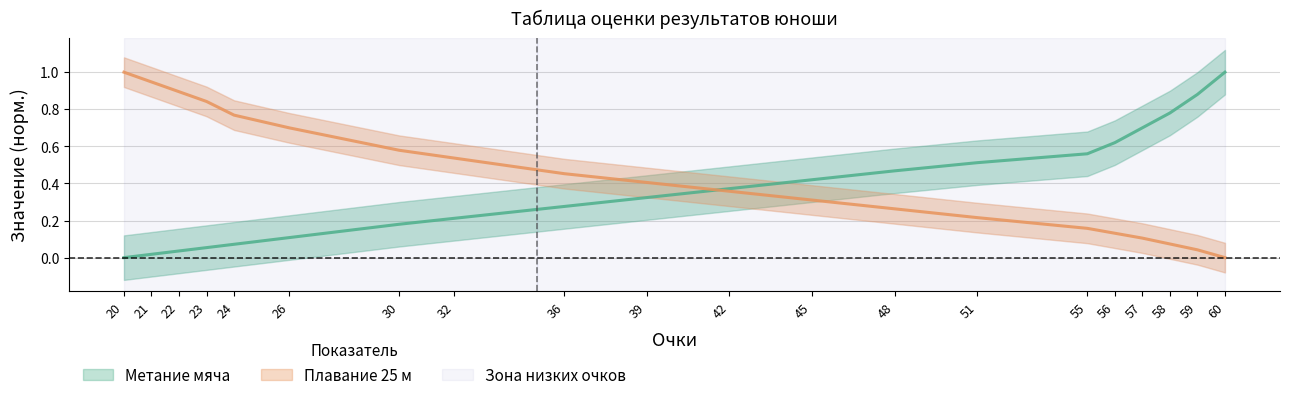

How many lines are shown in the chart?

2